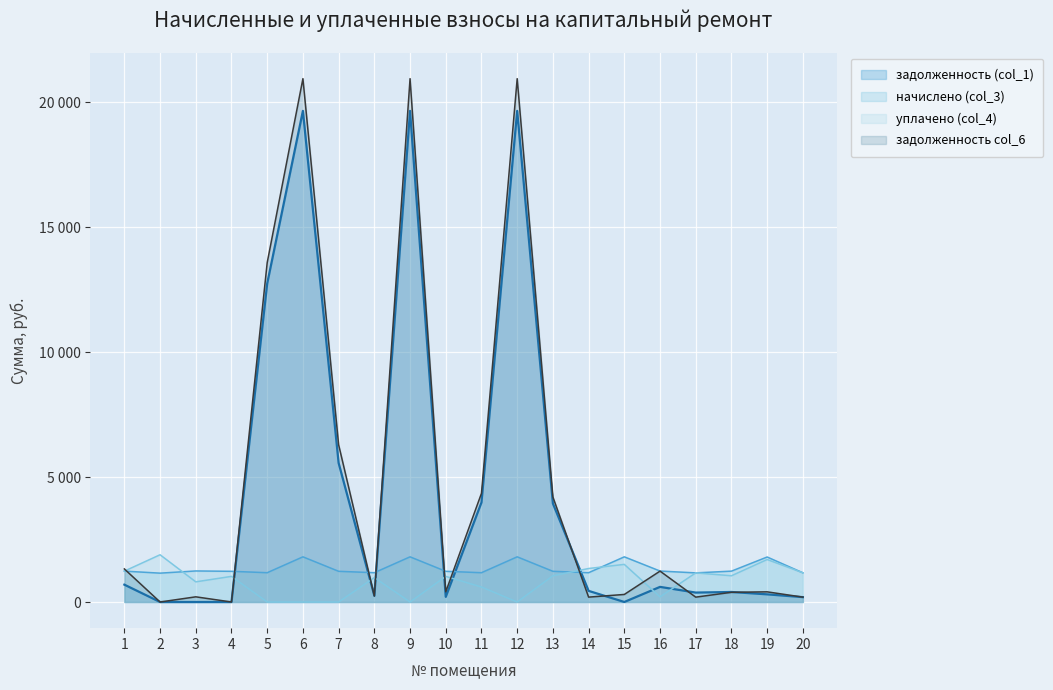

Between 13 and 2, which is larger?

13